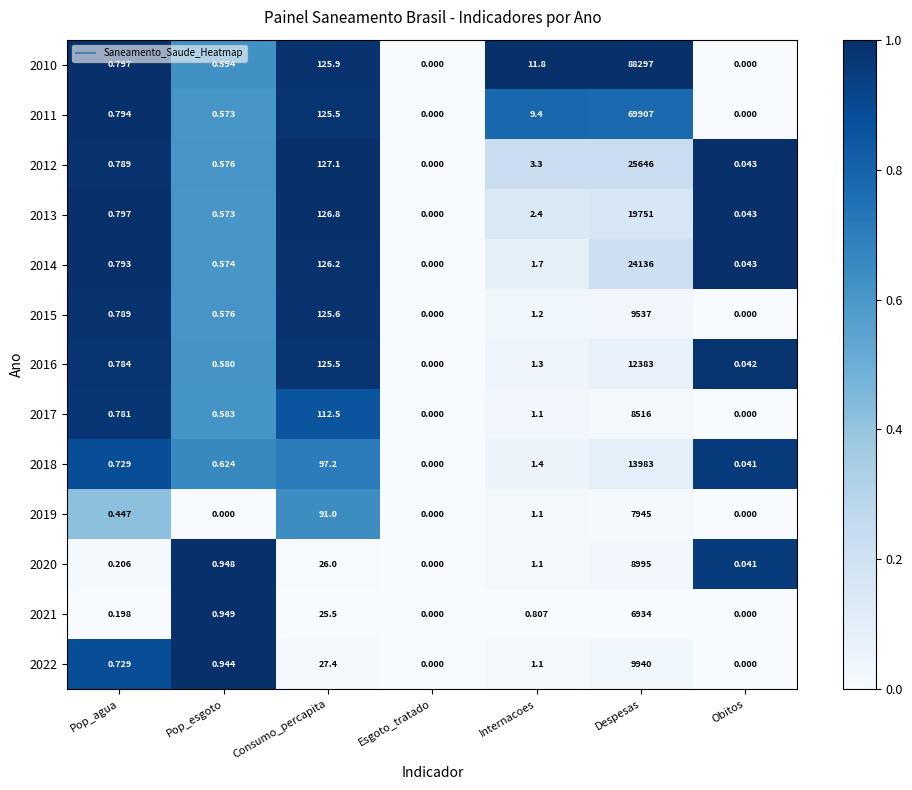

At which category is the sum across all series the highest?

Despesas